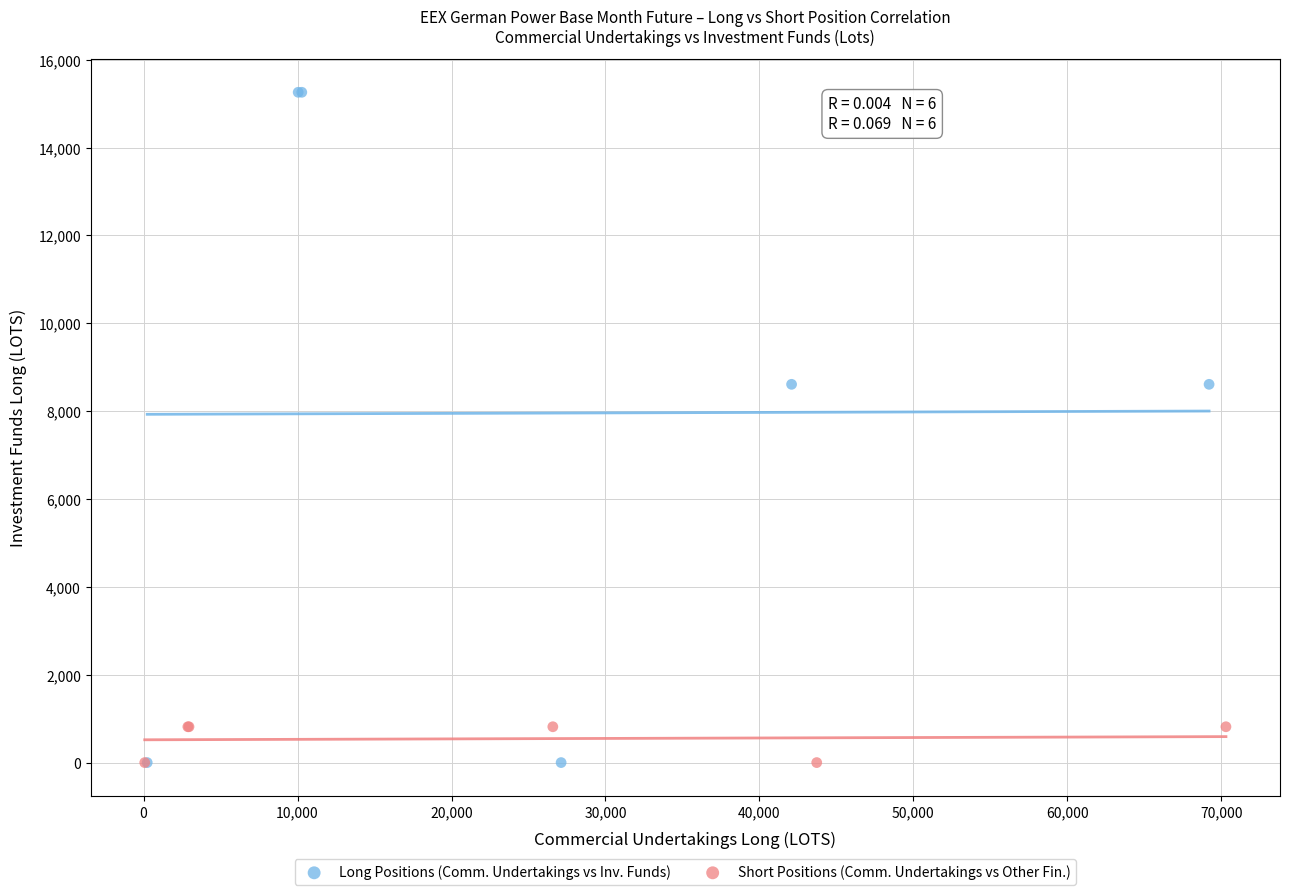

Which series contains the highest Y value?

Long Positions (Comm. Undertakings vs Inv. Funds)